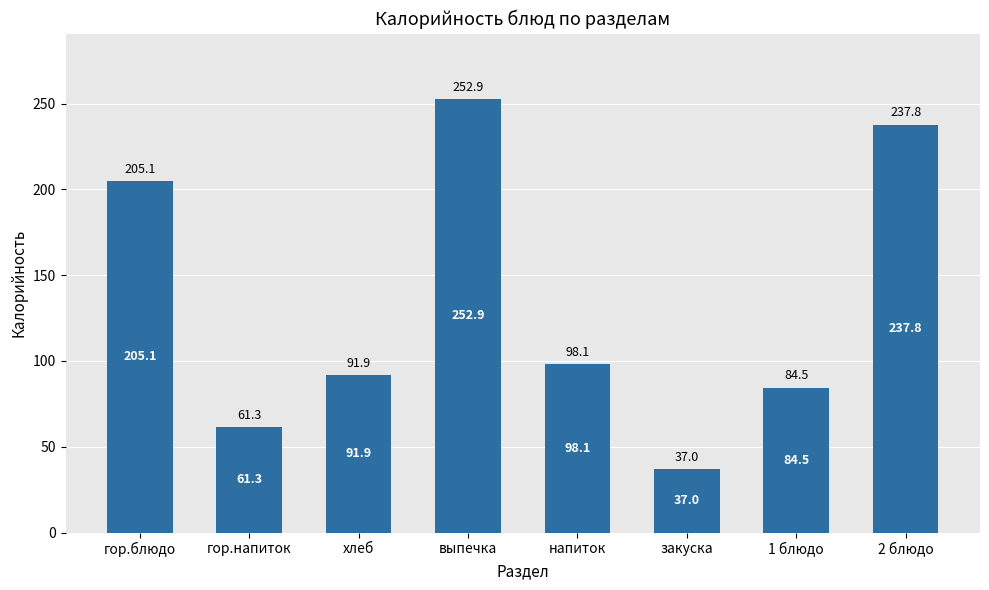

The chart shows a value of 237.8 at 2 блюдо. True or false?

True